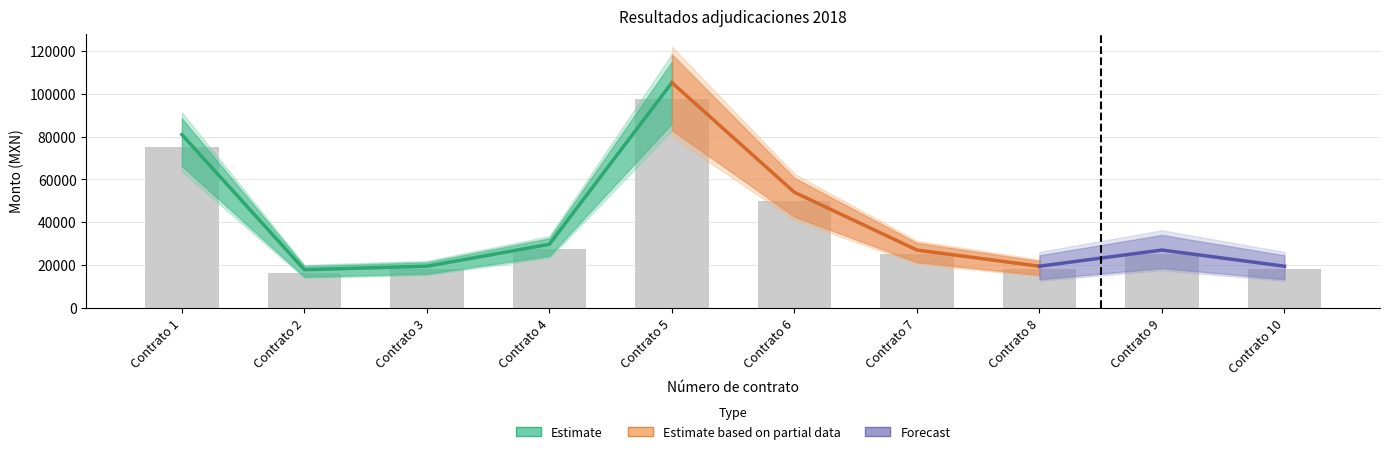

Count the number of data series in this chart.

4